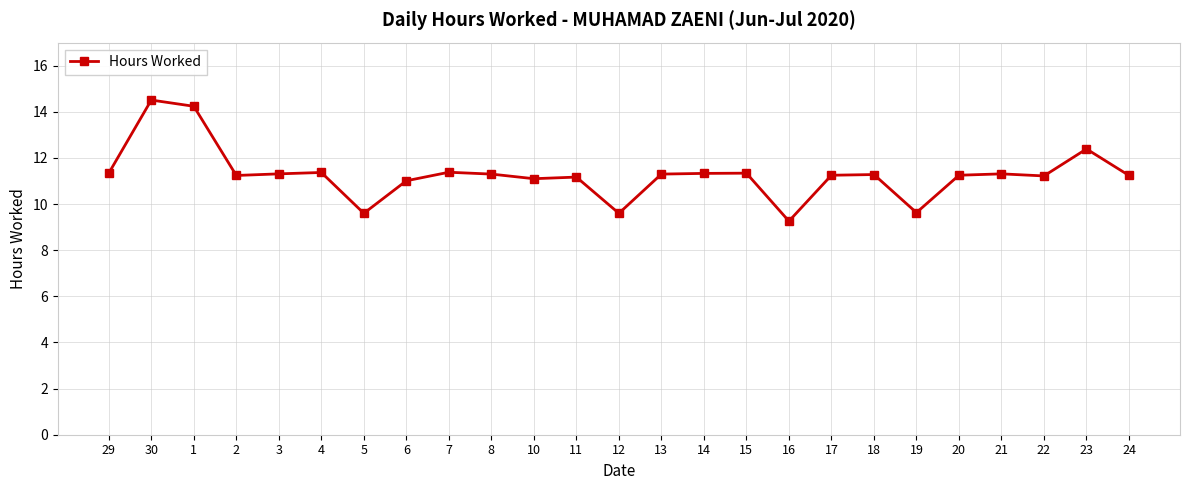

Count the number of data series in this chart.

1